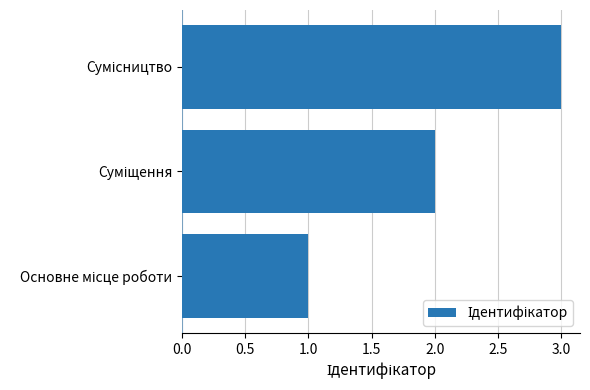

What is the sum of all values?

6